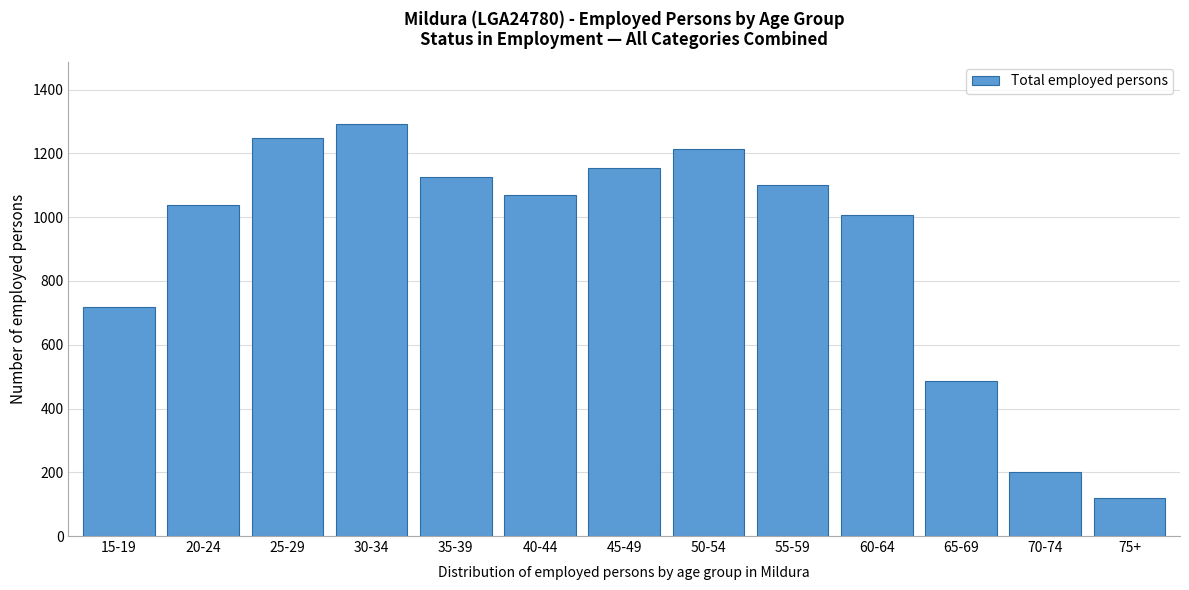

Reading right to left, extract all data points from this chart.

75+=119	70-74=202	65-69=486	60-64=1007	55-59=1102	50-54=1215	45-49=1154	40-44=1070	35-39=1127	30-34=1293	25-29=1250	20-24=1039	15-19=718